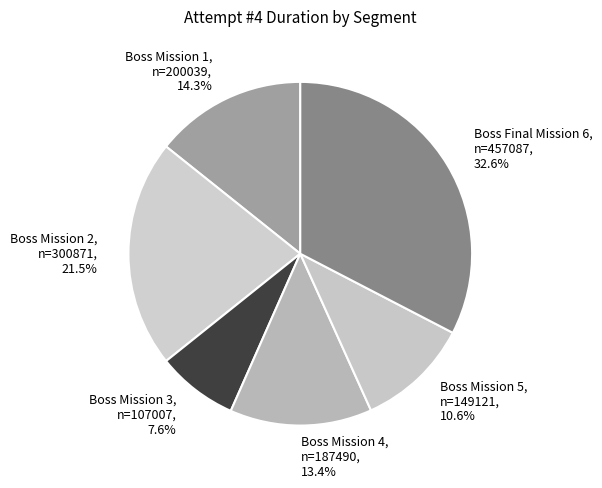

Is Boss Mission 3 the majority of the pie?

No